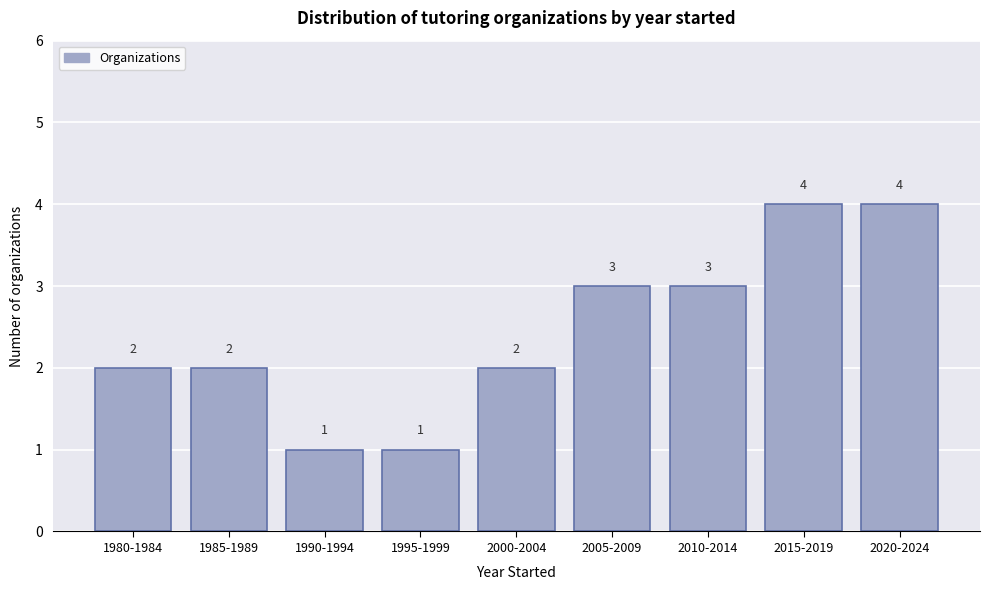

Reading left to right, list all the values displayed in this chart.

1980-1984=2	1985-1989=2	1990-1994=1	1995-1999=1	2000-2004=2	2005-2009=3	2010-2014=3	2015-2019=4	2020-2024=4